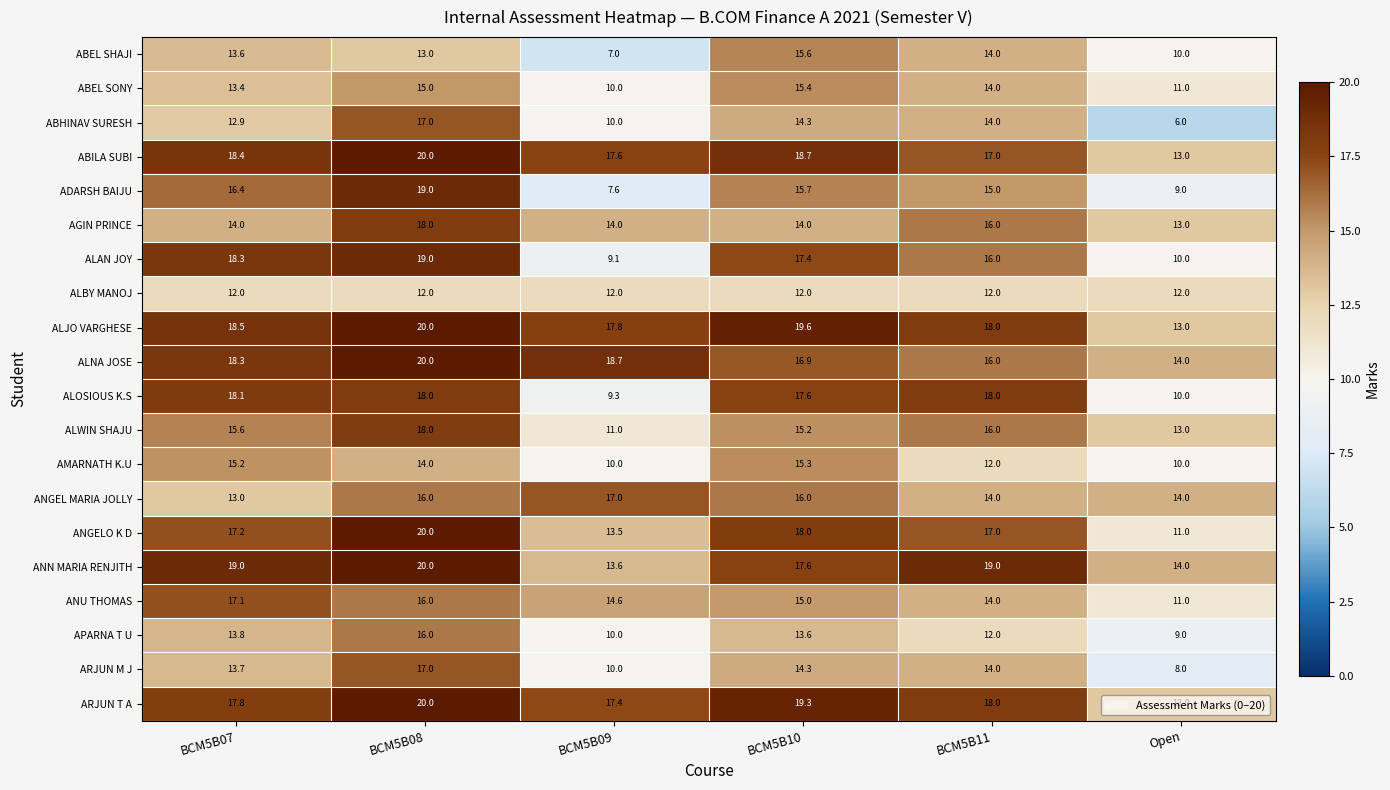

Rank the categories by ANGELO K D value from highest to lowest.

BCM5B08, BCM5B10, BCM5B07, BCM5B11, BCM5B09, Open